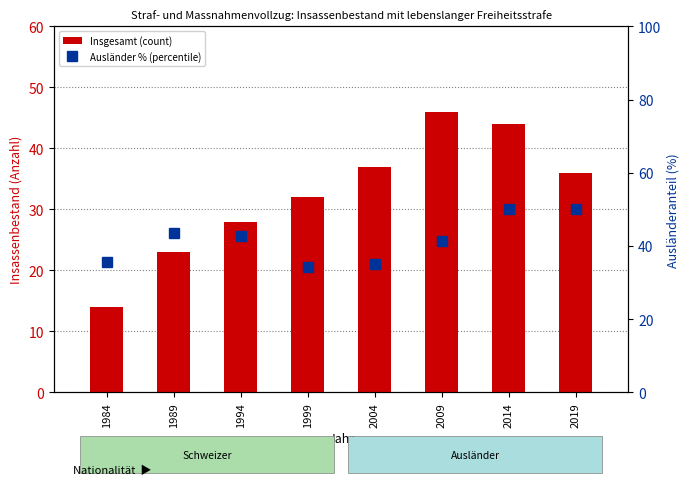

What are all the series names shown in the legend?

Insgesamt (count), Ausländer % (percentile)